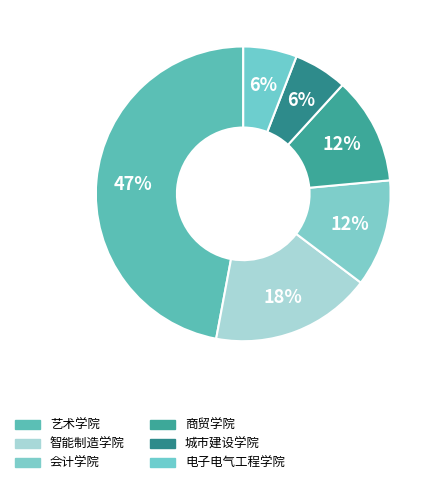

How many slices are in this pie chart?

6